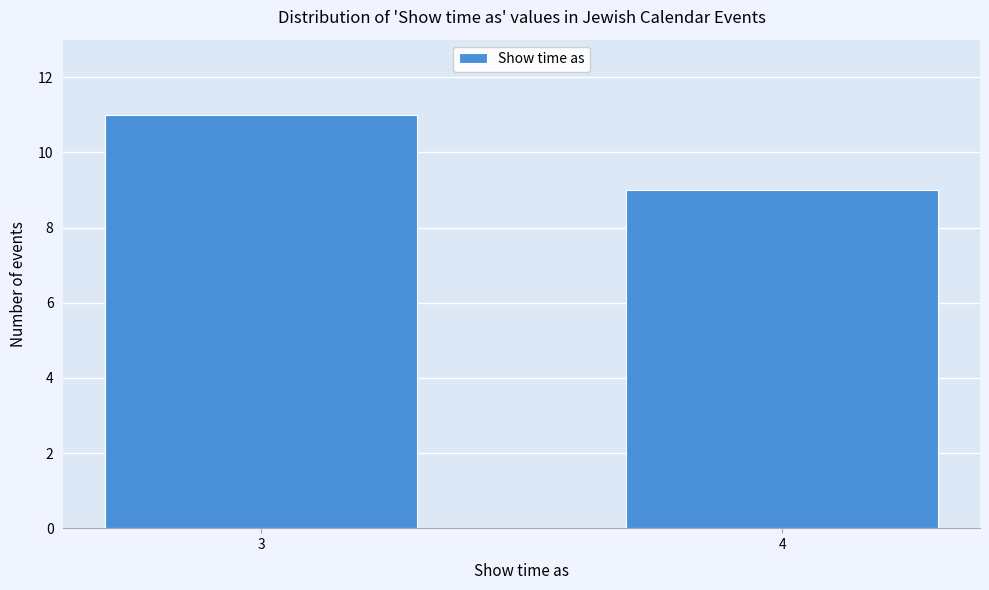

Reading left to right, transcribe all the data shown in this chart.

11	9